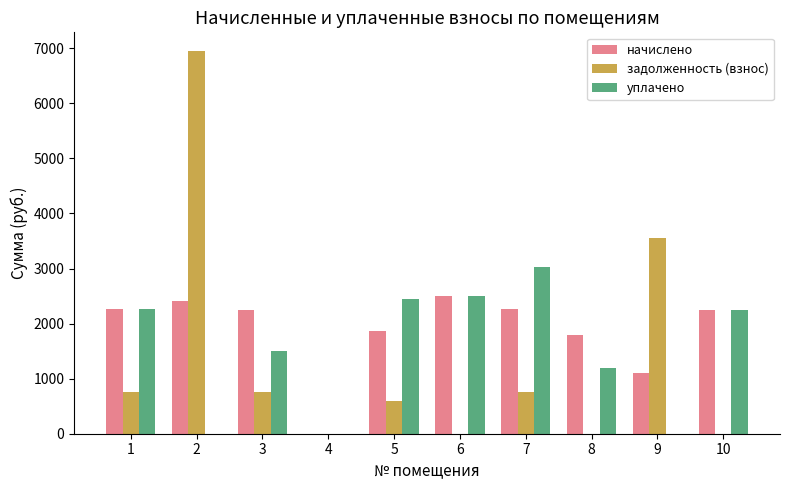

Which series changed the most between 2 and 5?

задолженность (взнос)